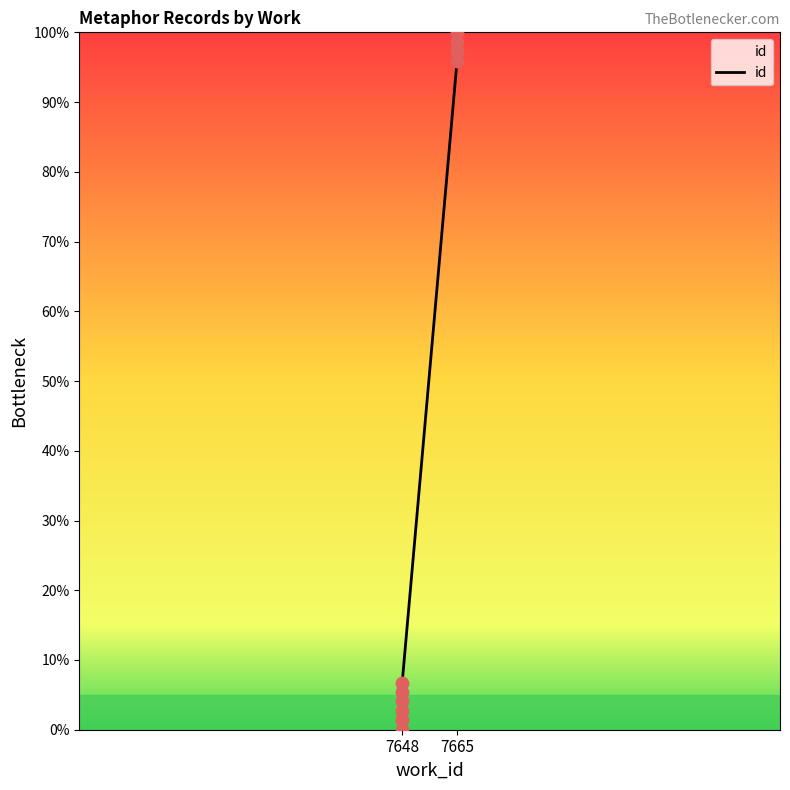

Approximately how many times larger is the value at 7665 compared to 7648?

24.7